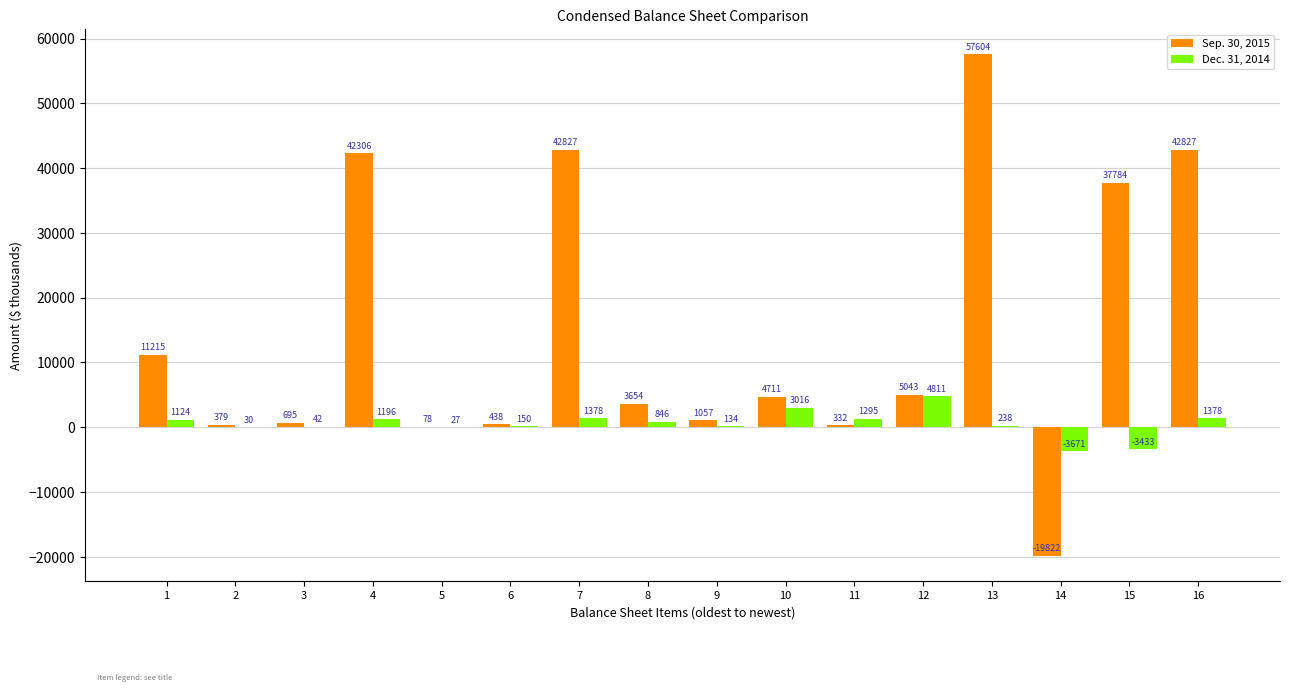

Which series has the largest total across all categories?

Sep. 30, 2015